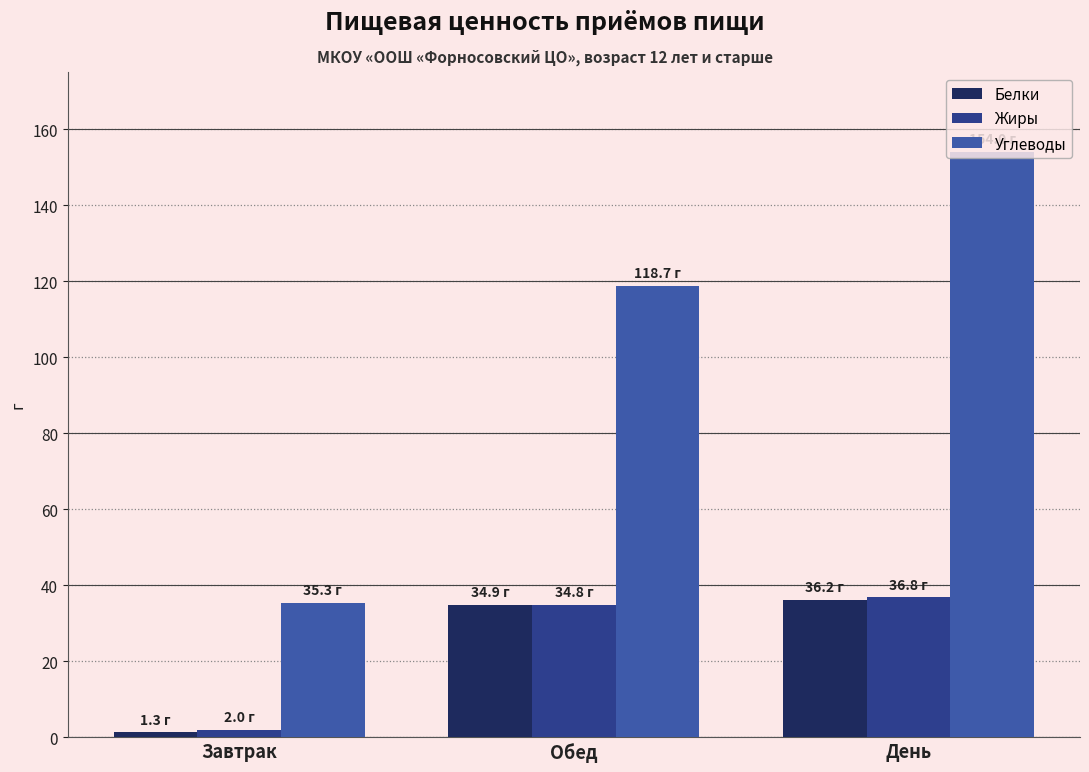

How many groups of bars are there?

3